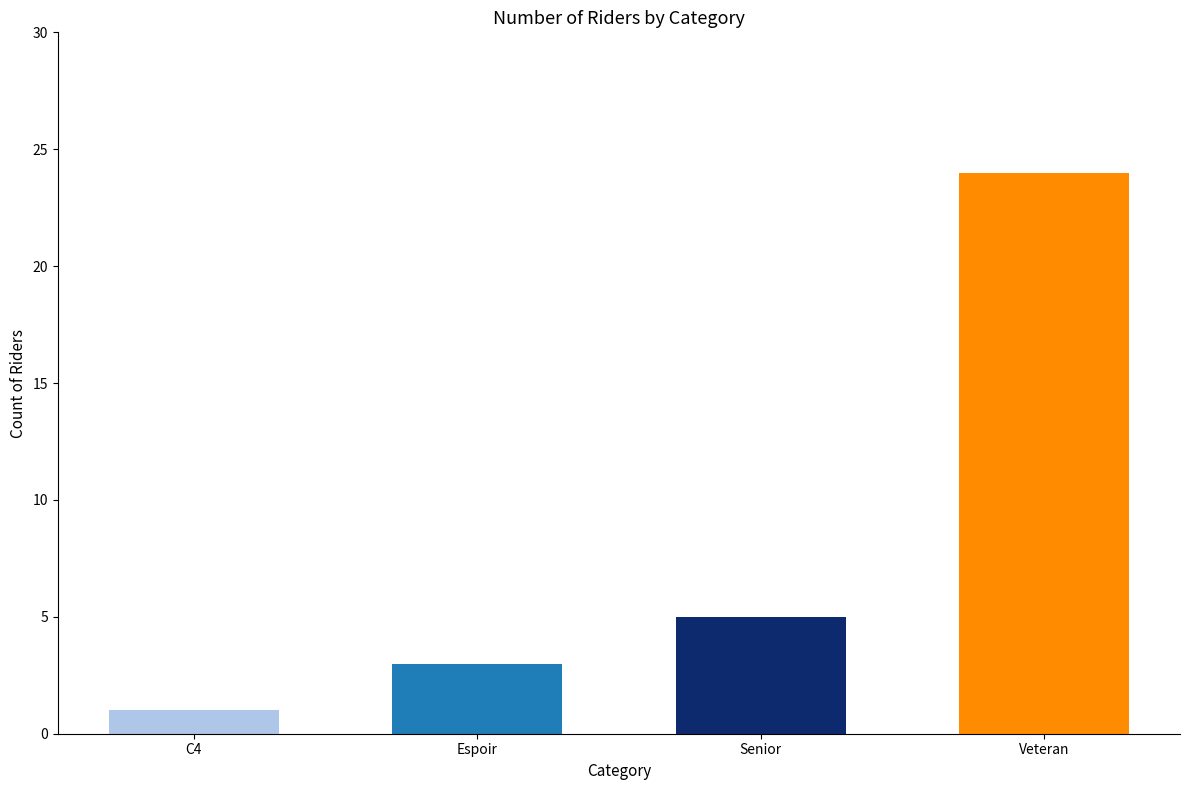

What is the change in value from Senior to Veteran?

+19